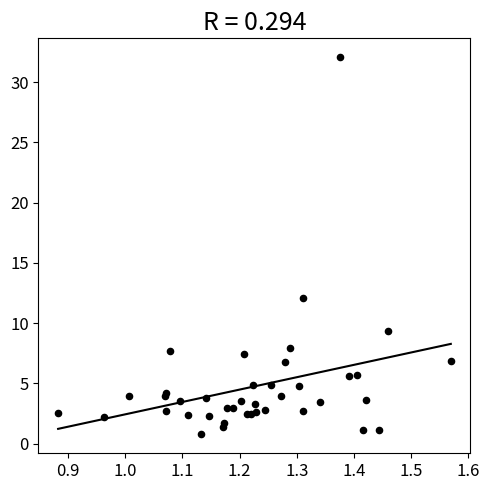

What Y value in the scatter plot is closest to 16?

12.1